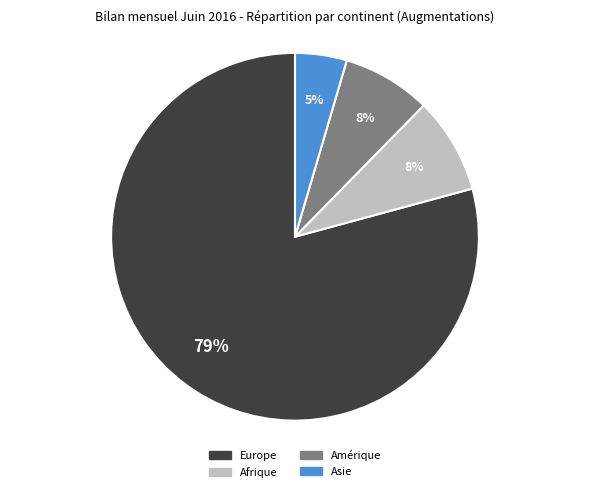

To the nearest percent, what is the average slice percentage?

25%